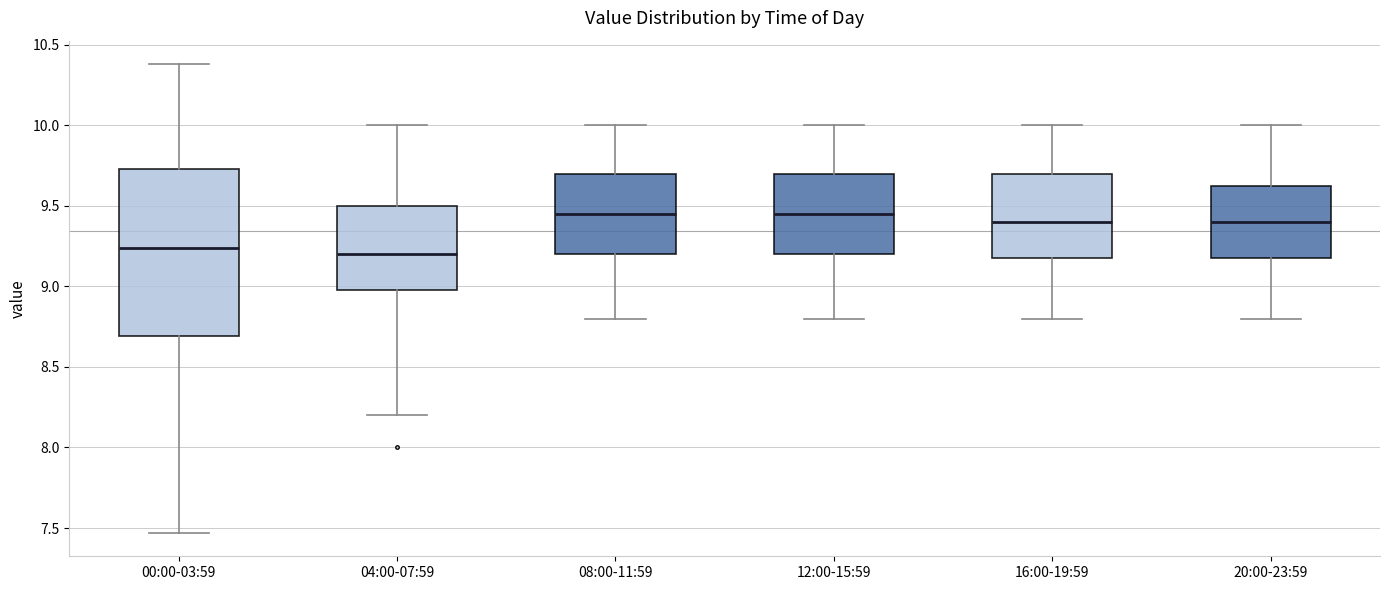

Reading left to right, transcribe this box plot: for each box, give where its median line is, the range the box spans, and where its two whiskers end, as read against the y-axis. The values are not printed on the chart, so give them approximately, as read against the axis.

00:00-03:59: median 9.25, box 8.70 to 9.75, whiskers 7.45 to 10.40
04:00-07:59: median 9.20, box 9.00 to 9.50, whiskers 8.20 to 10.00
08:00-11:59: median 9.45, box 9.20 to 9.70, whiskers 8.80 to 10.00
12:00-15:59: median 9.45, box 9.20 to 9.70, whiskers 8.80 to 10.00
16:00-19:59: median 9.40, box 9.20 to 9.70, whiskers 8.80 to 10.00
20:00-23:59: median 9.40, box 9.20 to 9.65, whiskers 8.80 to 10.00